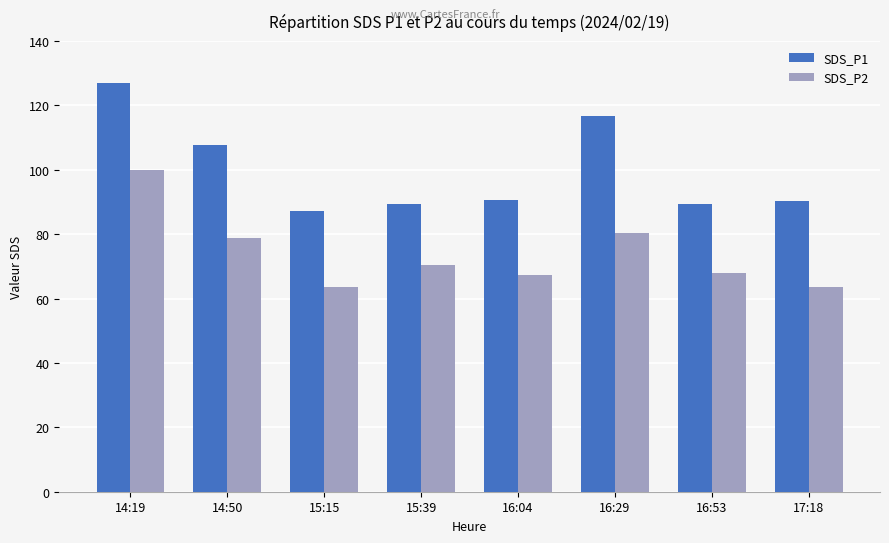

What is the difference between the highest and lowest values at 16:53?

21.5